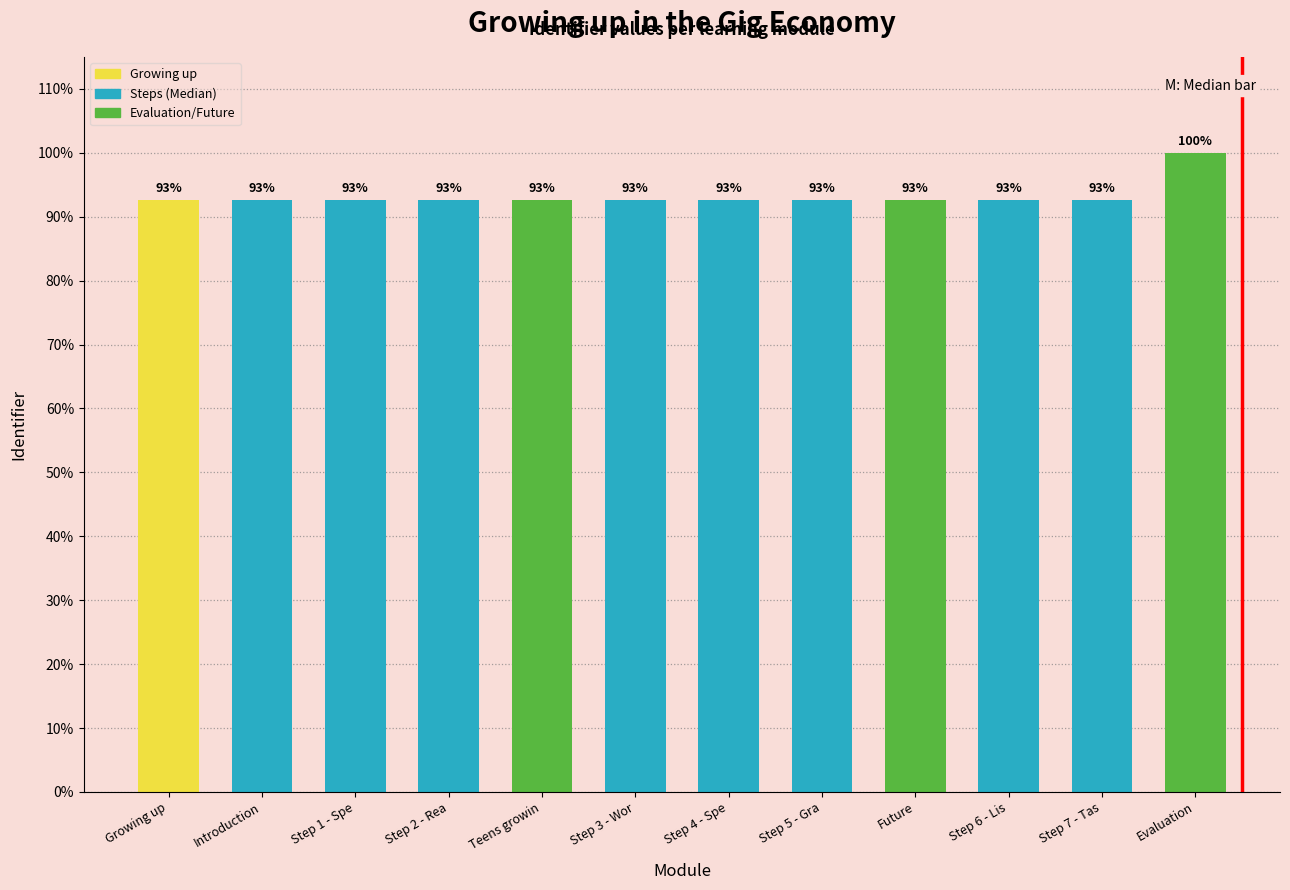

The chart shows a value of 92.7 at Step 7 - Tas. True or false?

True